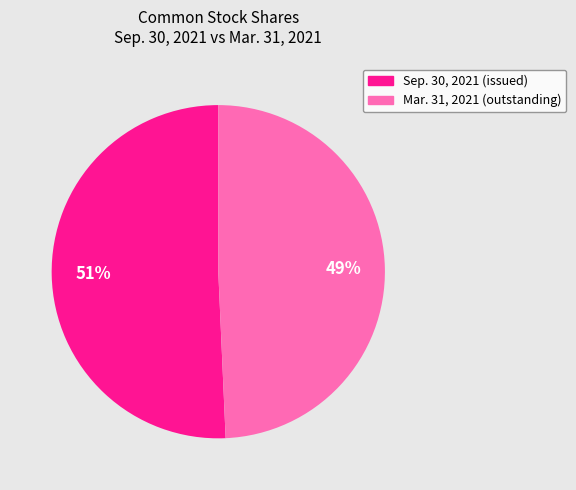

Is there a majority slice in this chart?

Yes